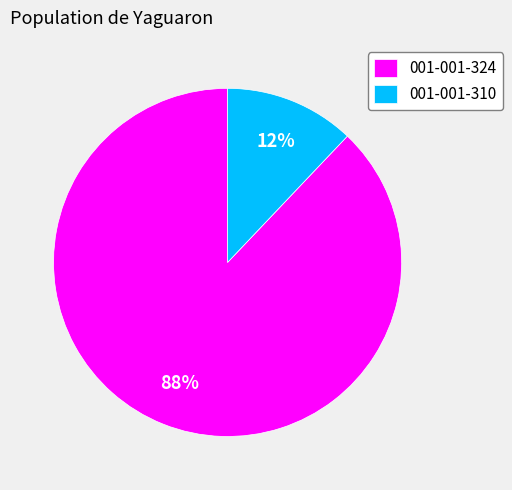

To the nearest percent, what percentage of the pie is 001-001-310?

12%